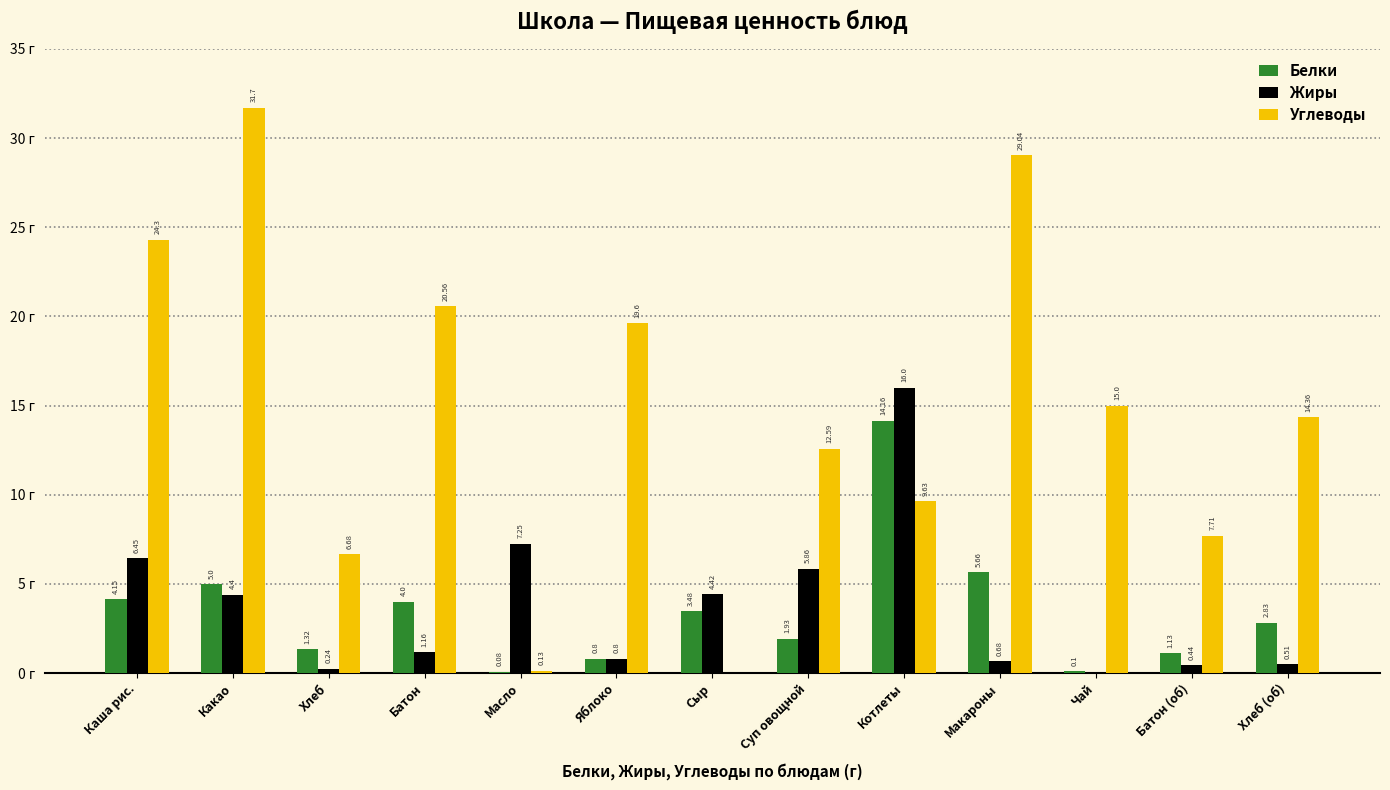

Which series has the largest total across all categories?

Углеводы